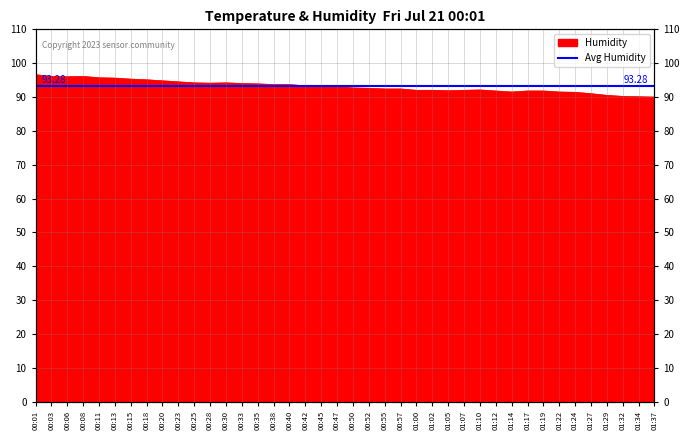

How many categories are shown in the chart?

40